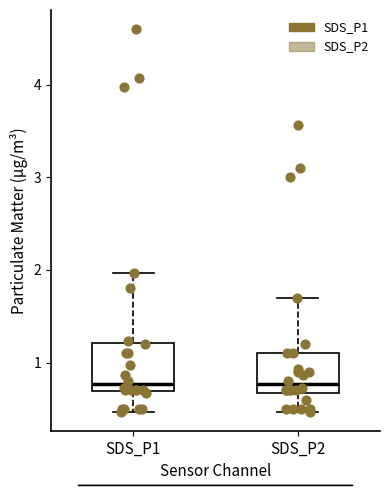

Reading left to right, transcribe this box plot: for each box, give where its median line is, the range the box spans, and where its two whiskers end, as read against the y-axis. The values are not printed on the chart, so give them approximately, as read against the axis.

SDS_P1: median 0.8, box 0.7 to 1.2, whiskers 0.5 to 2.0
SDS_P2: median 0.8, box 0.7 to 1.1, whiskers 0.5 to 1.7